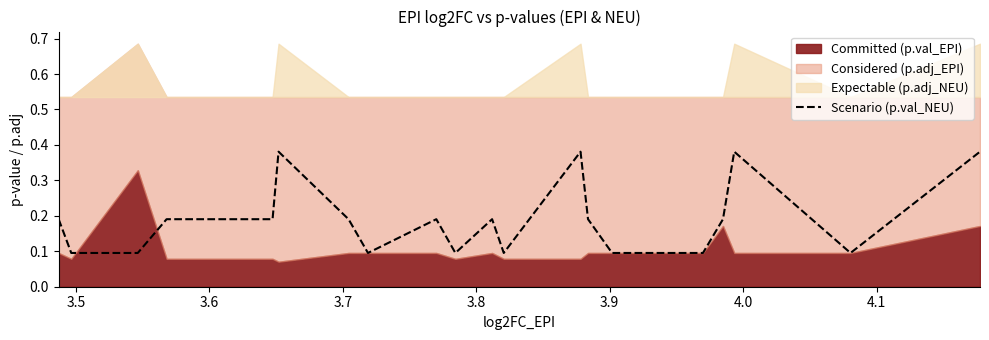

What is the difference between the maximum and second lowest values?

0.3